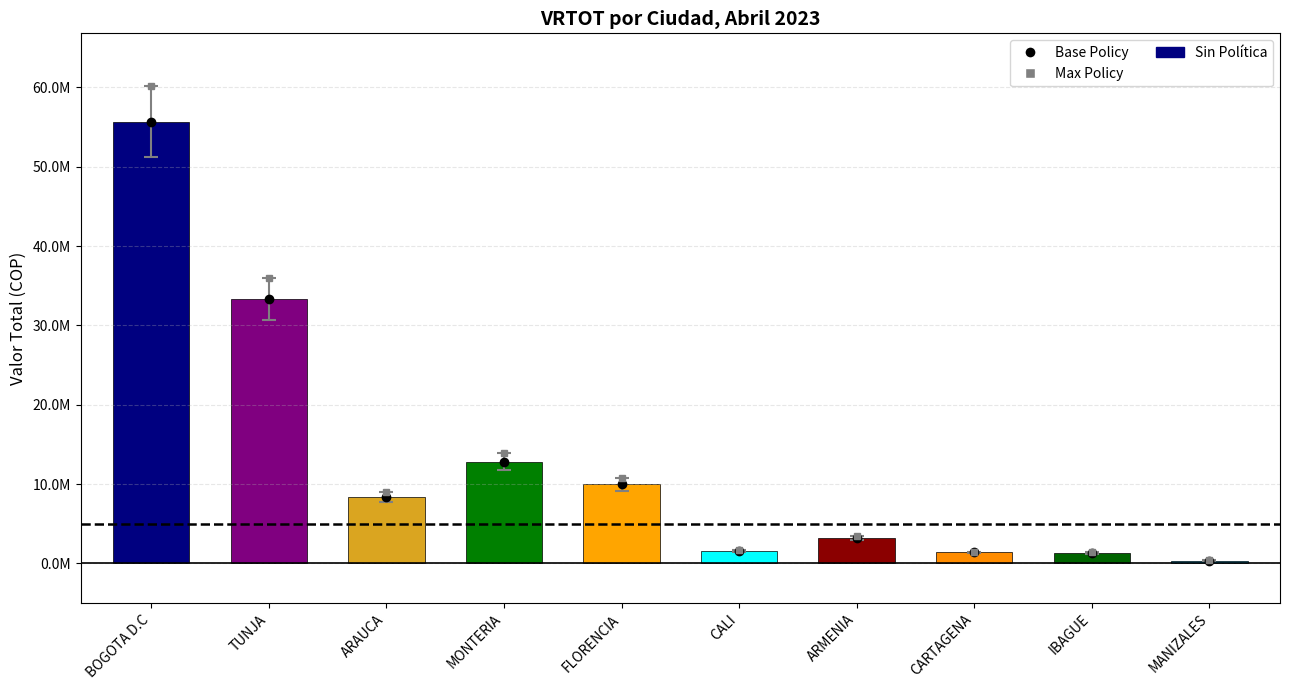

How many data points are above 1221464?

19